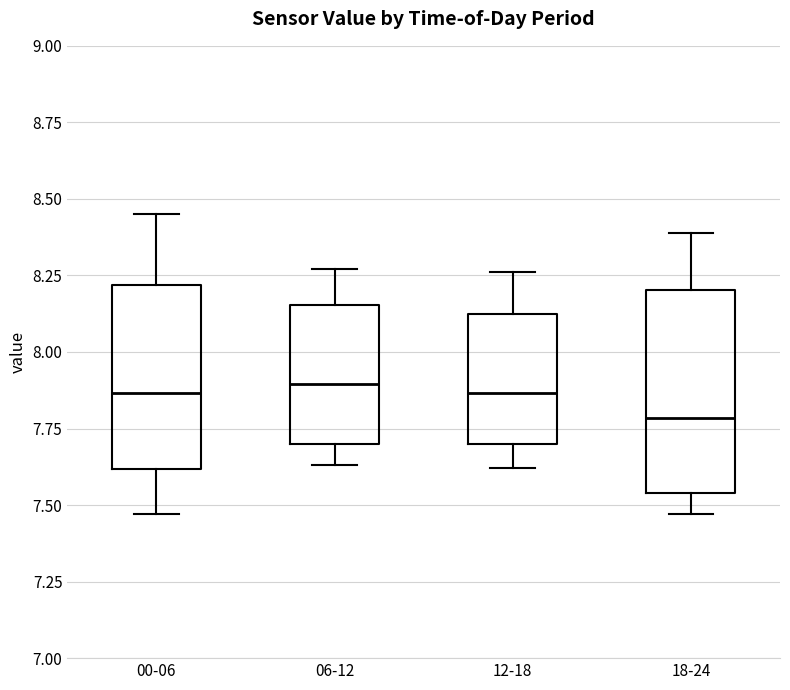

Reading left to right, read every box against the y-axis: the position of its median line, the range the box covers, and the ends of its whiskers. The values are not printed on the chart, so give them approximately, as read against the axis.

00-06: median 7.85, box 7.60 to 8.20, whiskers 7.45 to 8.45
06-12: median 7.90, box 7.70 to 8.15, whiskers 7.65 to 8.25
12-18: median 7.85, box 7.70 to 8.15, whiskers 7.60 to 8.25
18-24: median 7.80, box 7.55 to 8.20, whiskers 7.45 to 8.40